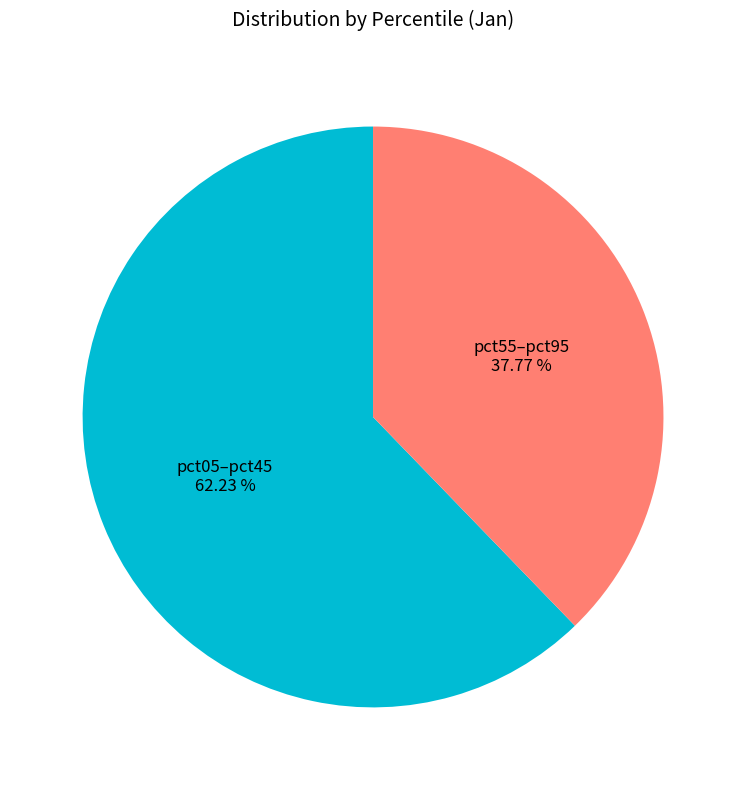

Which slice is the smallest?

pct55–pct95